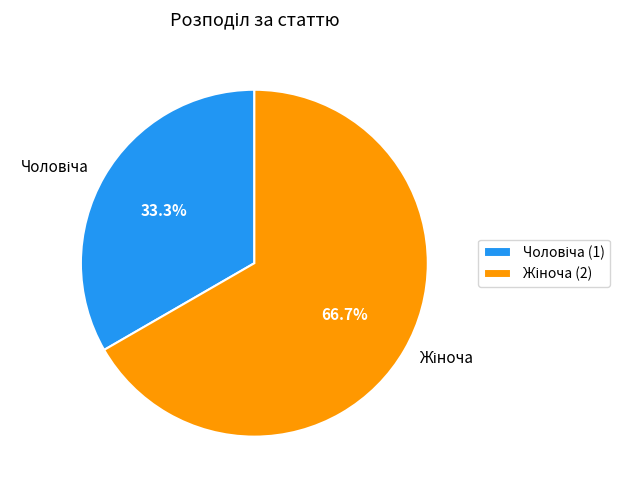

Is there any slice that represents more than half of the pie?

Yes